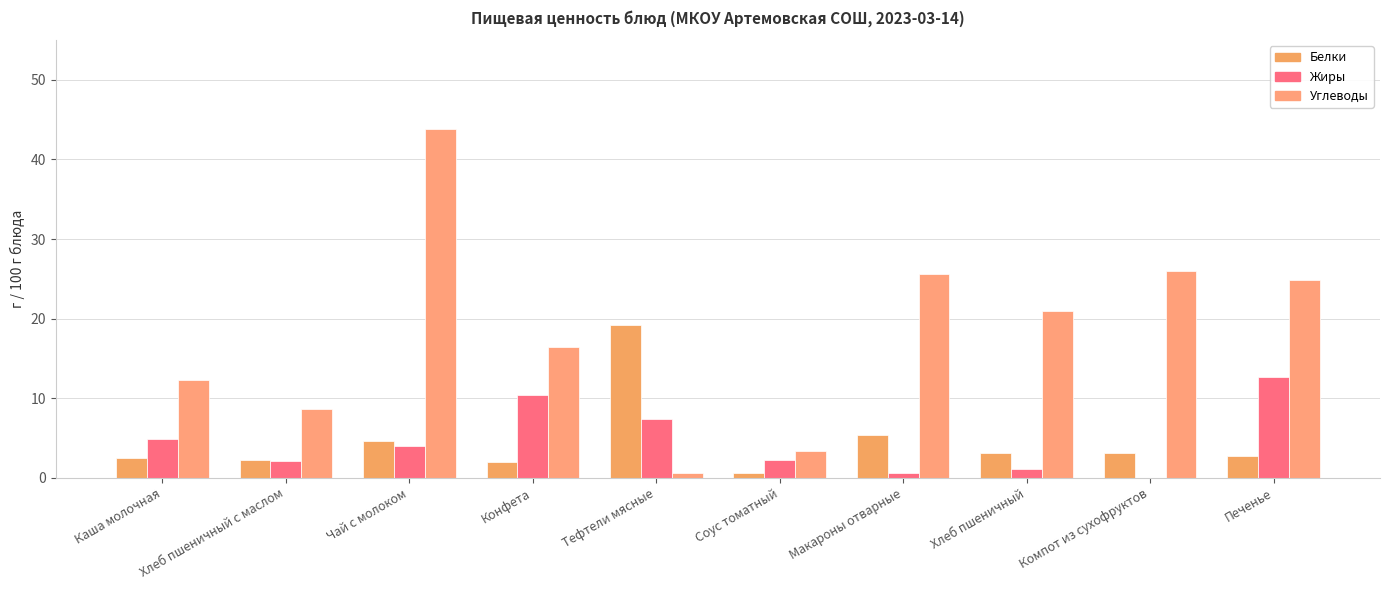

True or false: Углеводы has a value of 0.6 at Тефтели мясные.

True